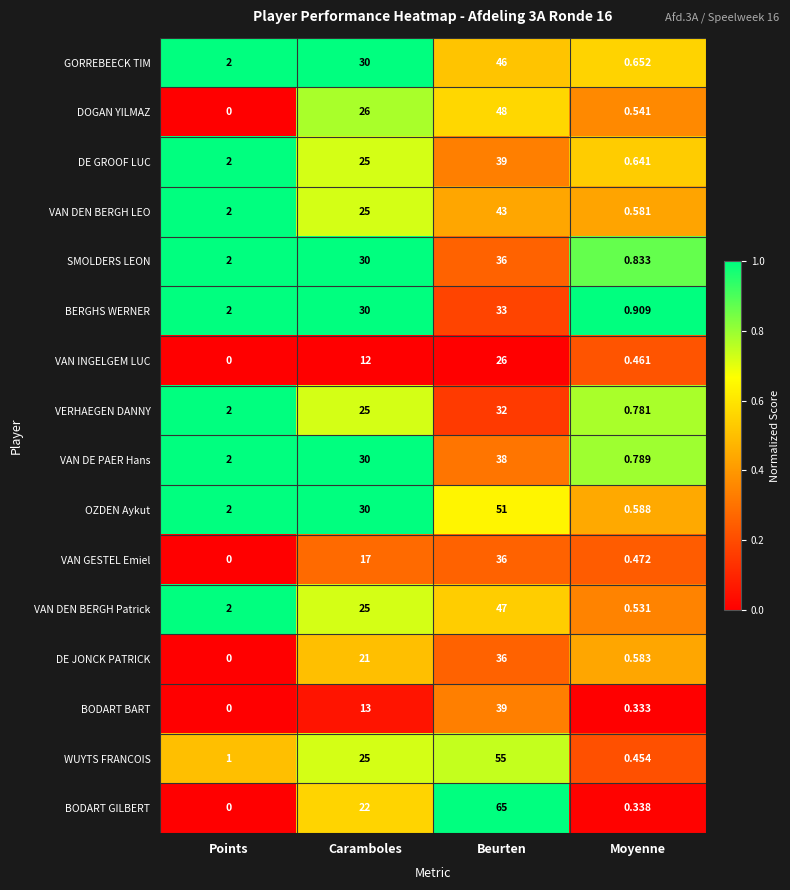

Is the value of VAN DEN BERGH Patrick at Points greater than the value of DE JONCK PATRICK at Beurten?

No